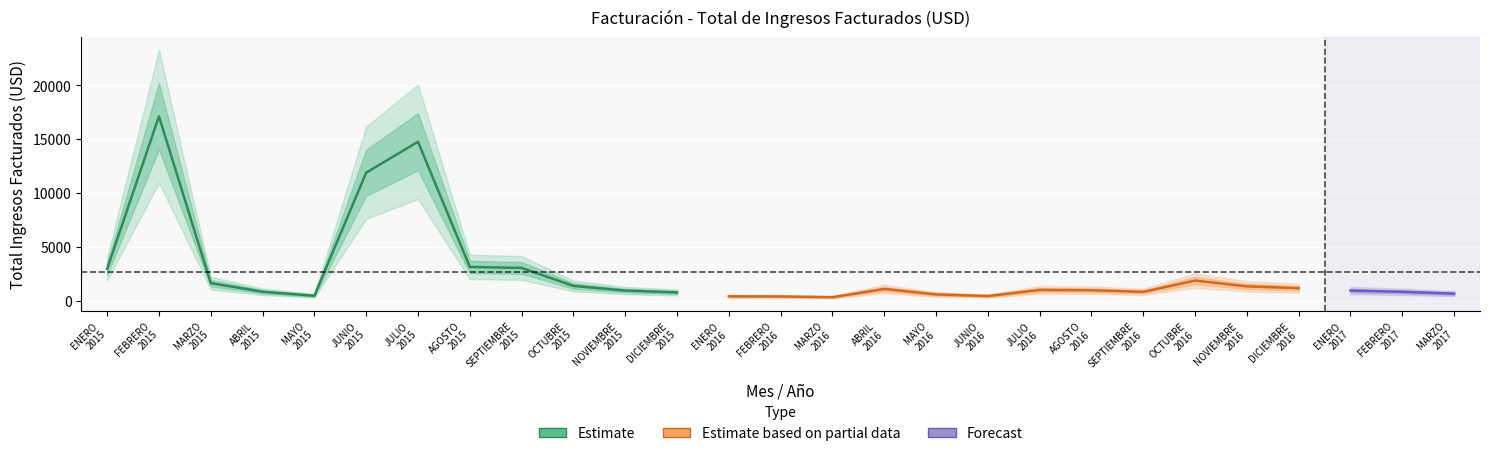

What is the difference between the values at ENERO and JUNIO?

10948.0